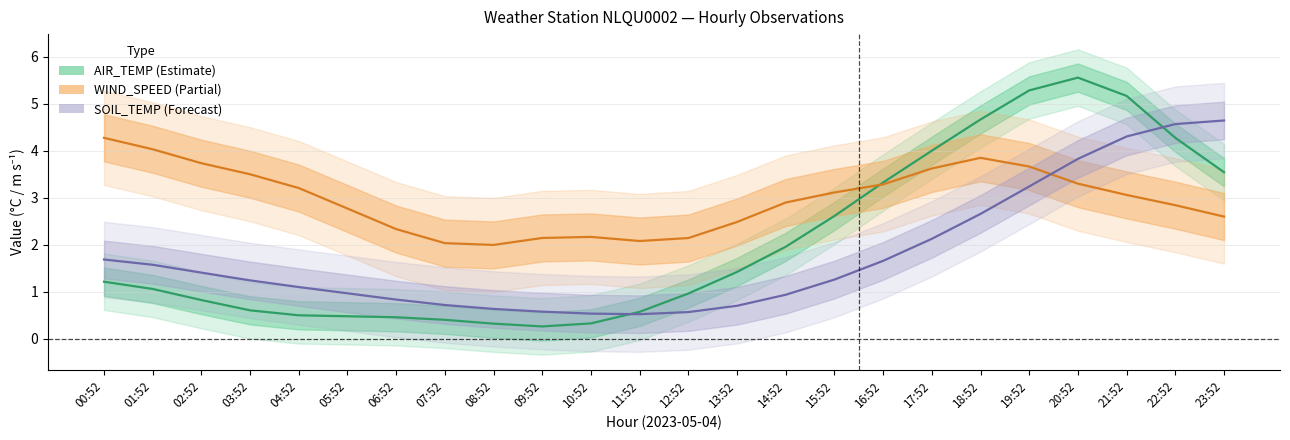

Rank the series by their average value, from highest to lowest.

WIND_SPEED (Partial), AIR_TEMP (Estimate), SOIL_TEMP (Forecast)